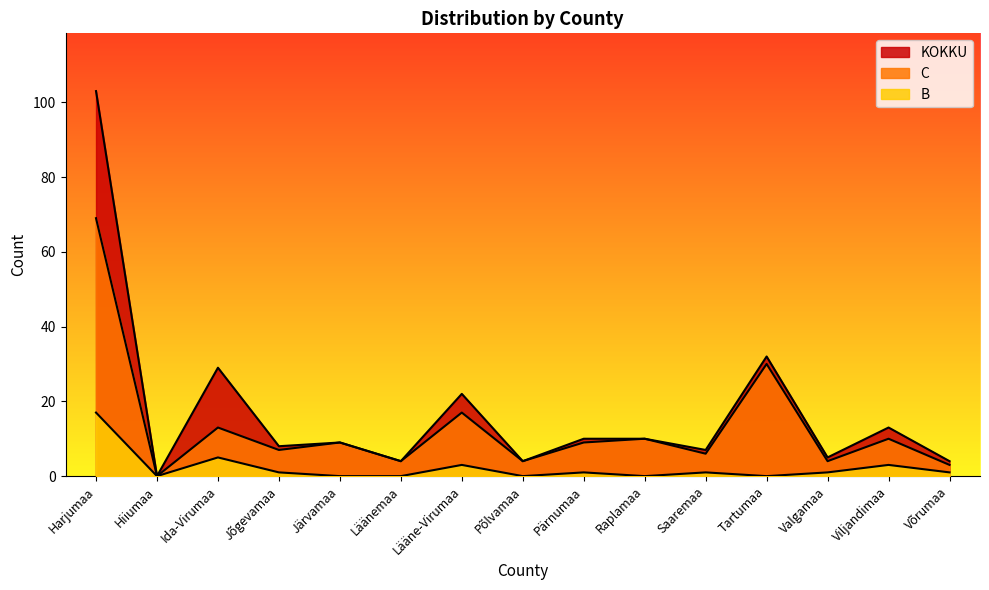

At which label does B first exceed 1?

Harjumaa